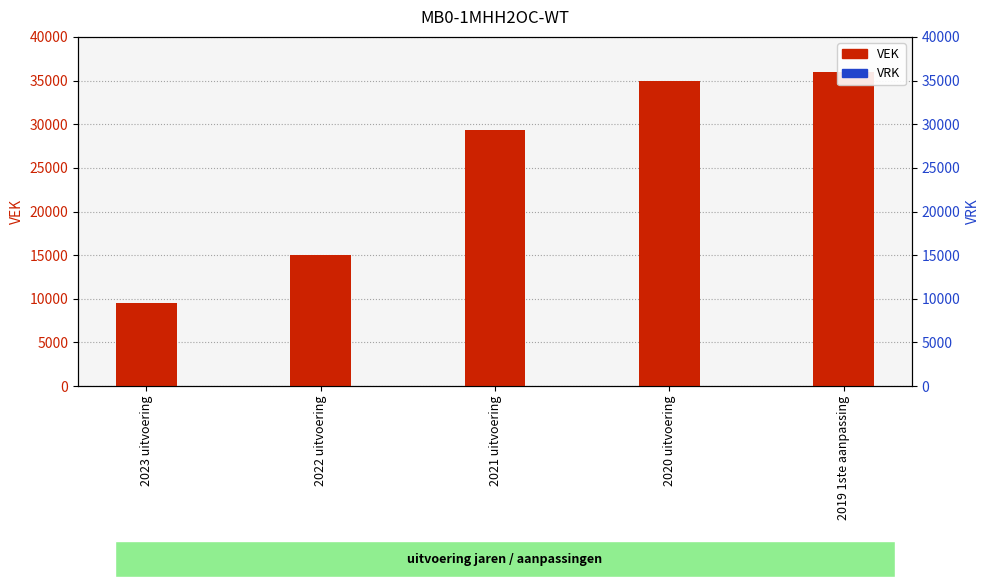

What position from the left is 2023 uitvoering?

1